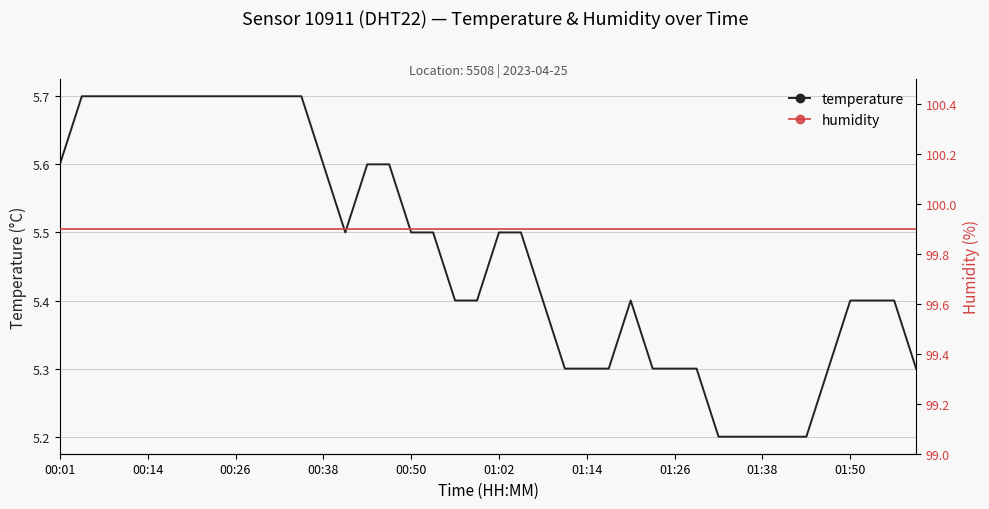

What is the highest value of the temperature series?

5.7